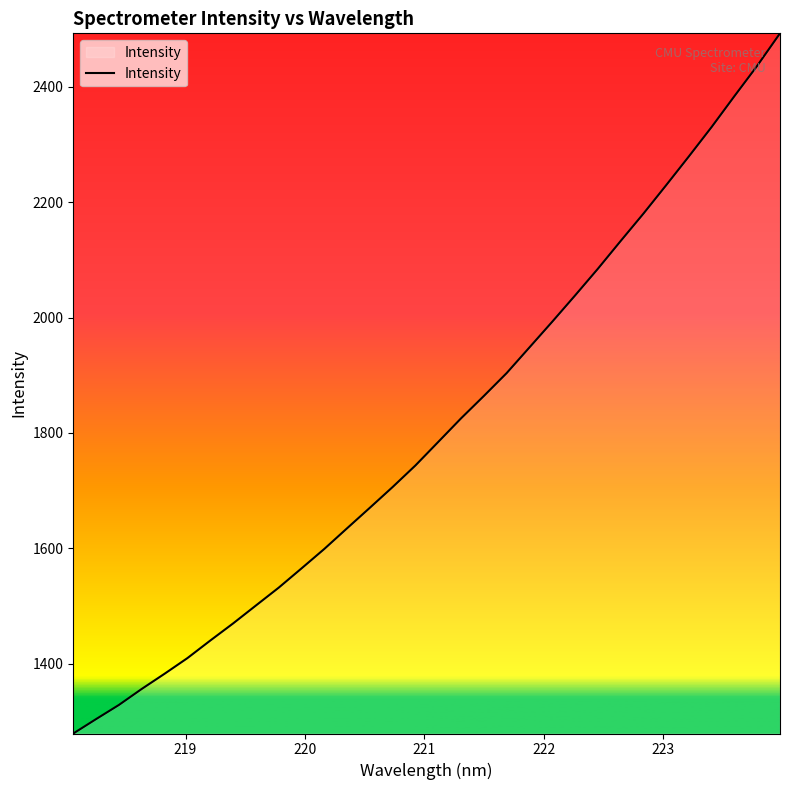

What is the maximum value shown in the chart?

2492.9